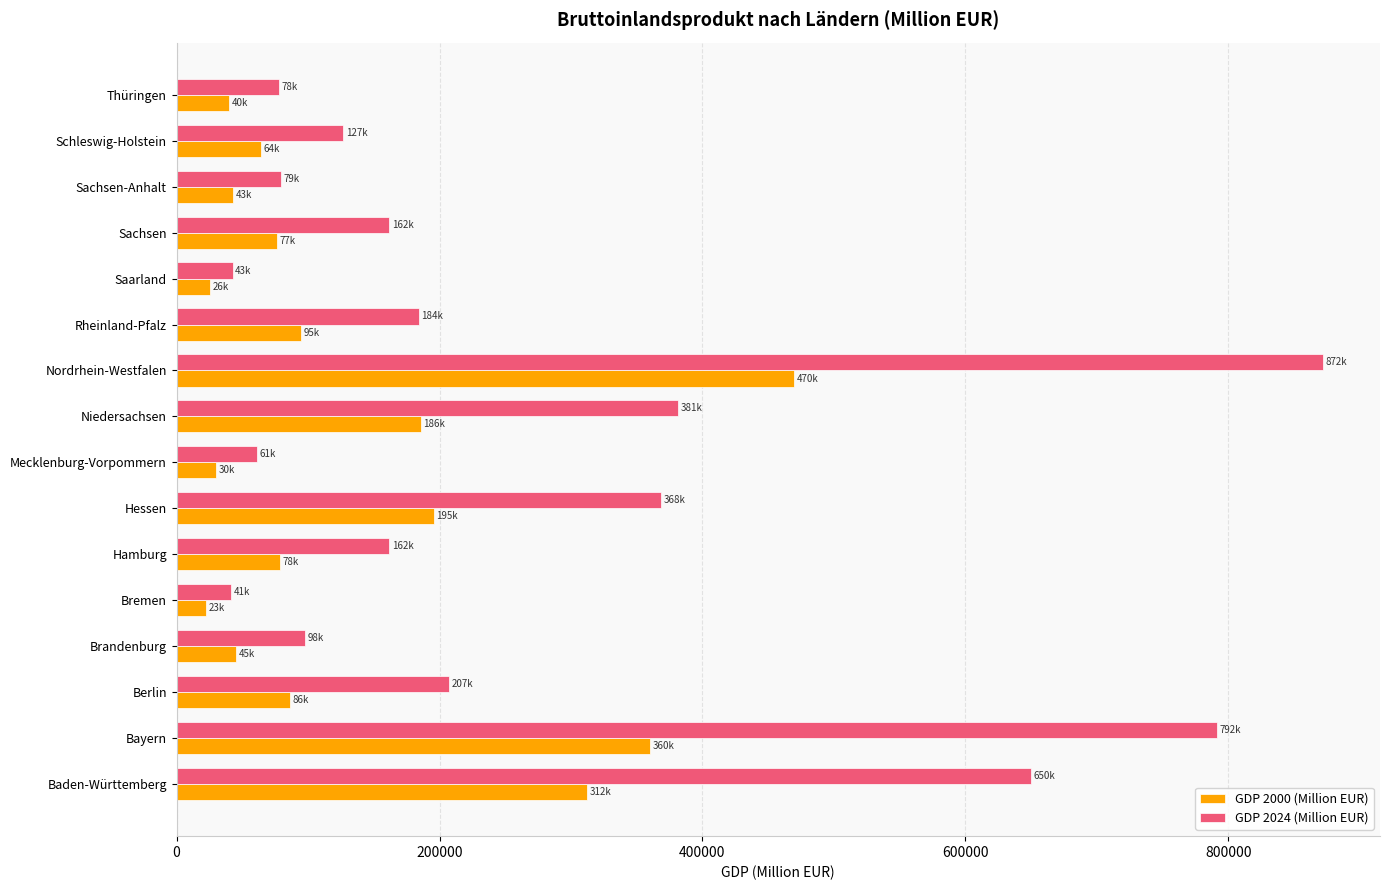

Which series changed the most between Brandenburg and Rheinland-Pfalz?

GDP 2024 (Million EUR)